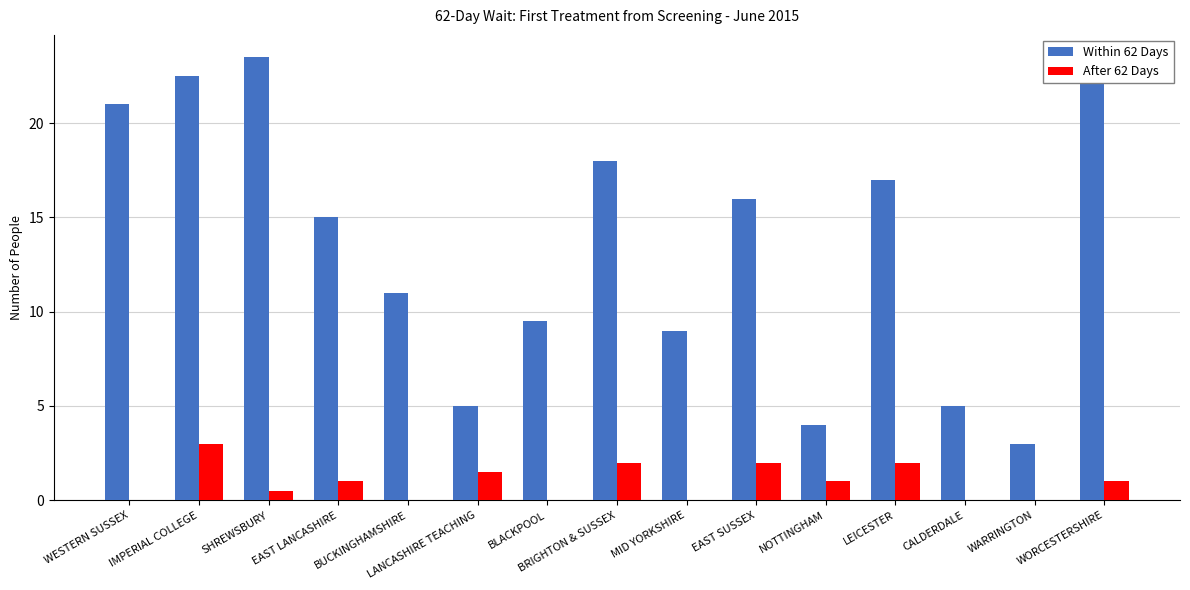

Which series has the largest total across all categories?

Within 62 Days